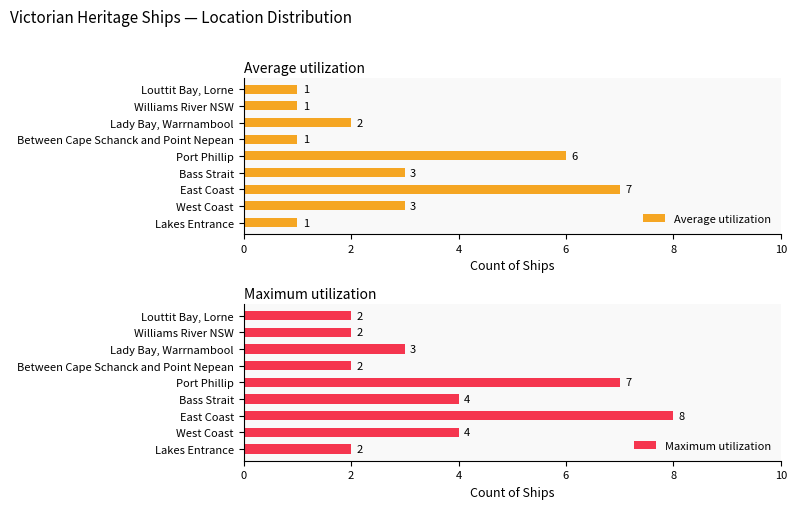

At how many categories does at least one series exceed 6?

2